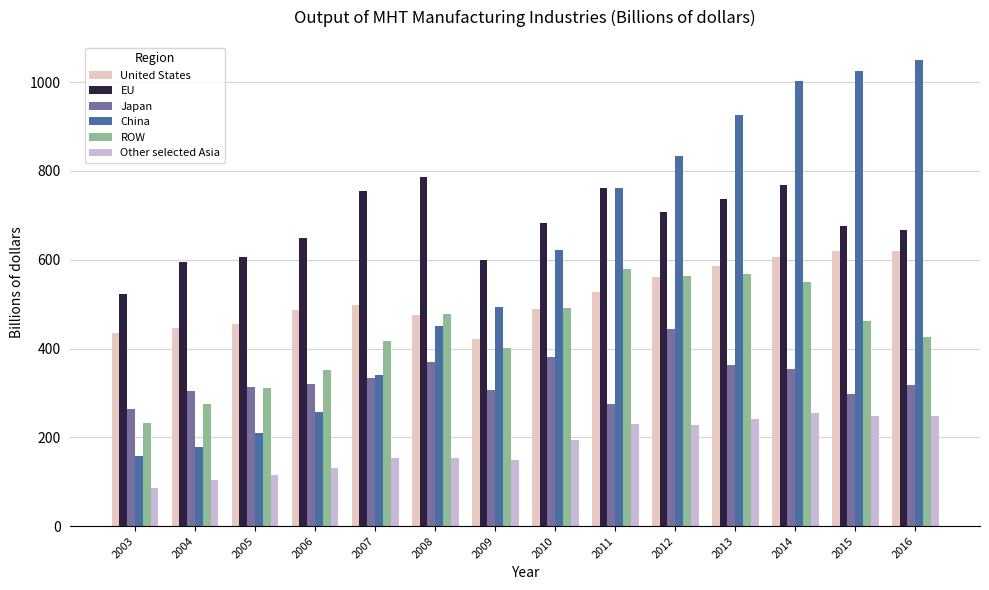

How many data points in China are less than 621?

7